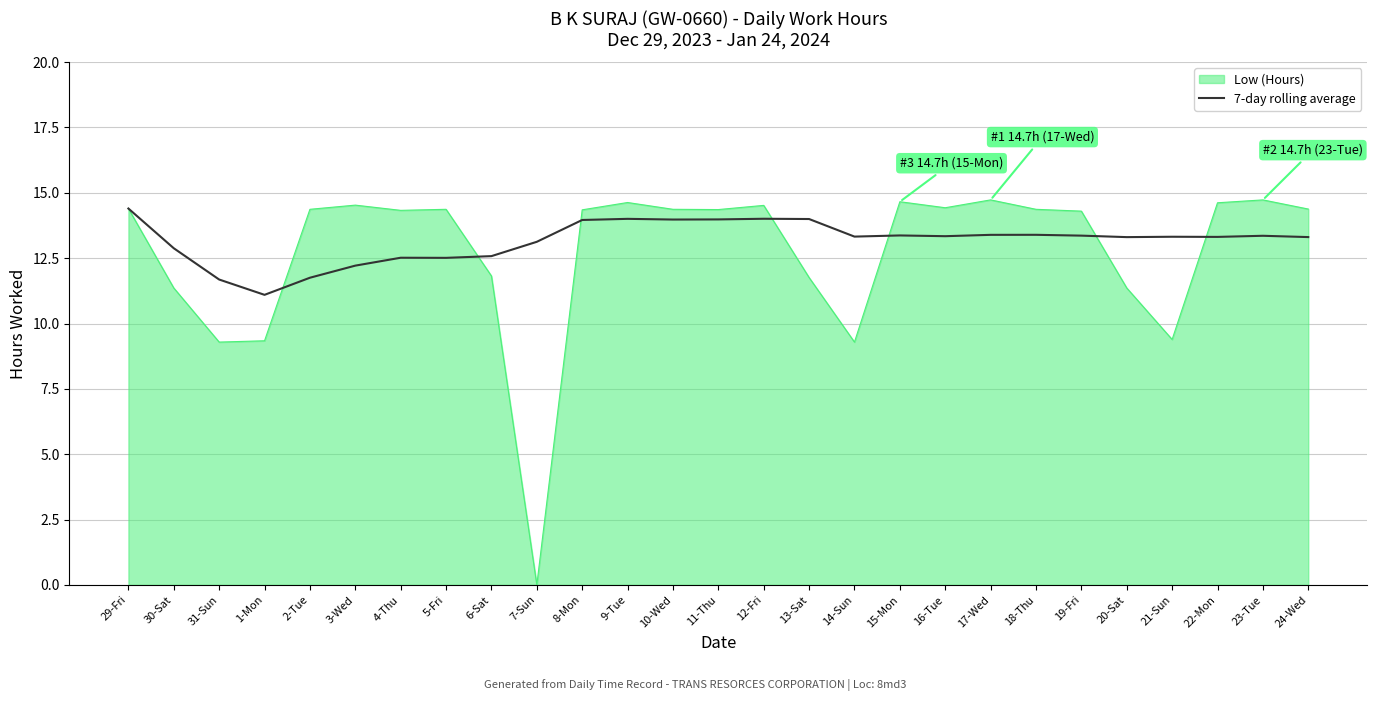

What is the spread (max minus min) of values at 19-Fri?

0.9